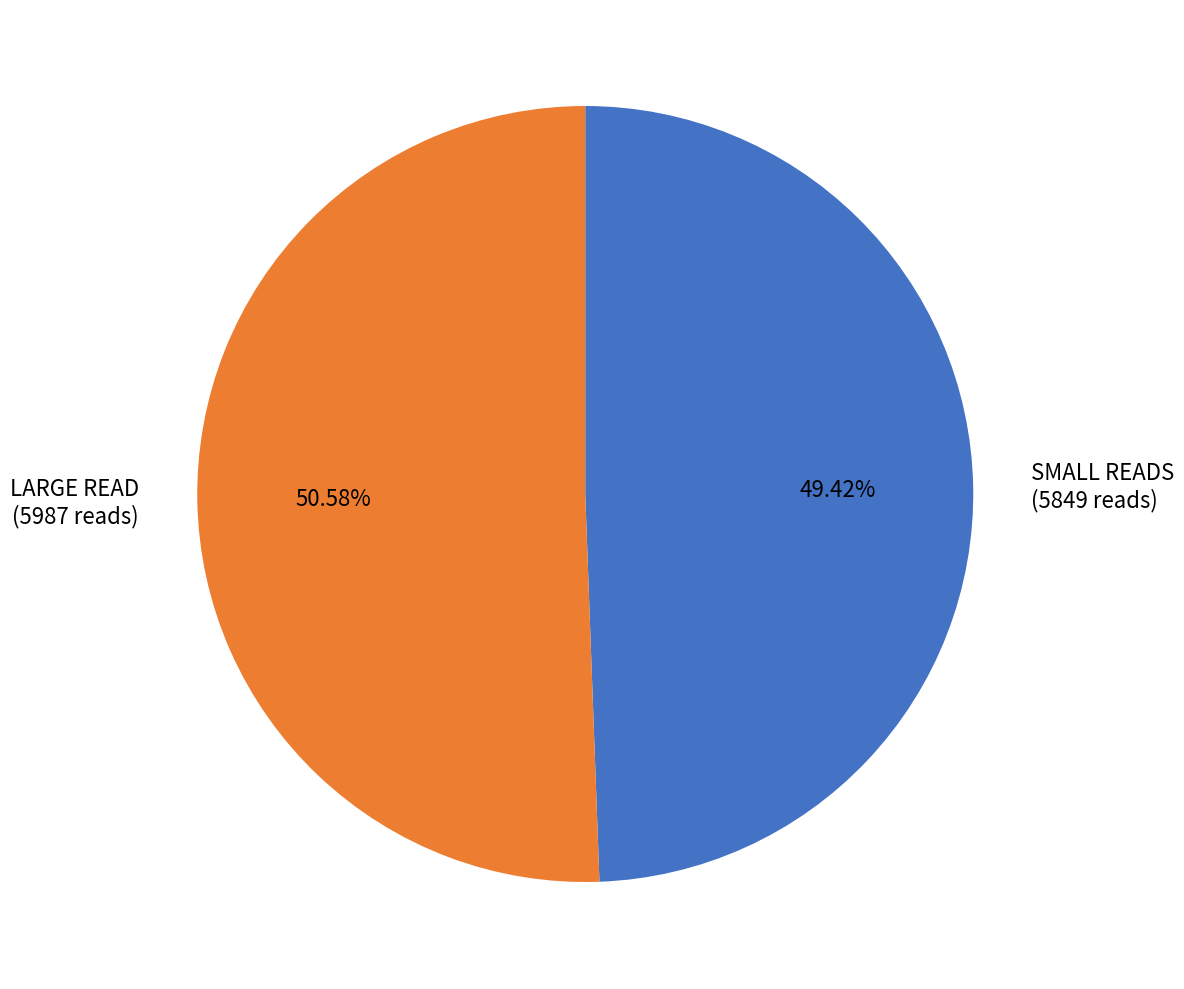

What is the smallest slice in the pie chart?

SMALL READS